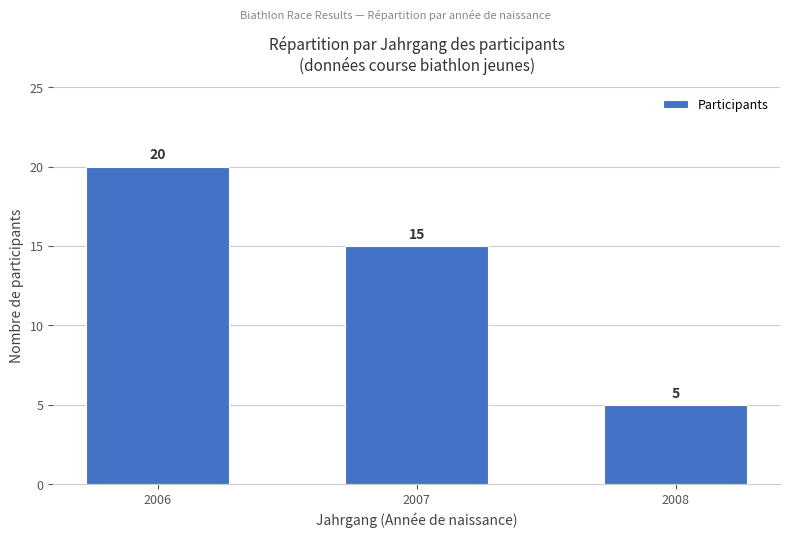

What is the difference between the second highest and minimum values?

10